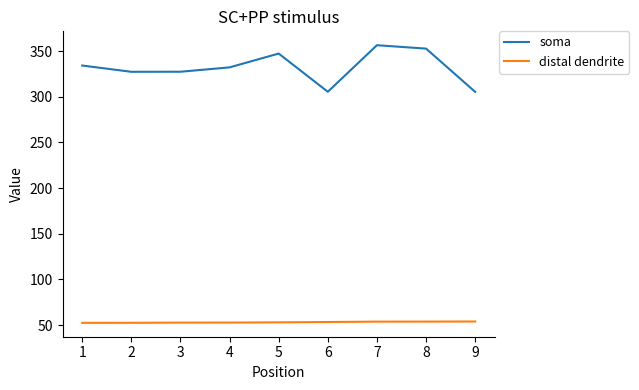

Which series changed the most between 1 and 7?

soma